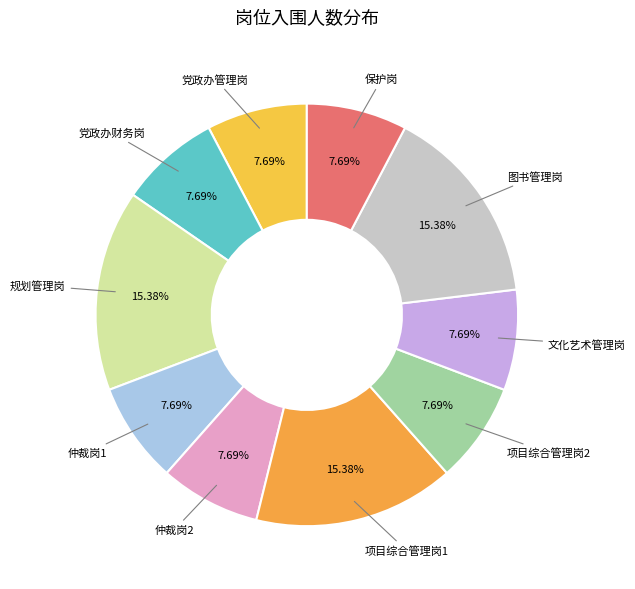

What percentage is the 保护岗 slice, to the nearest percent?

8%